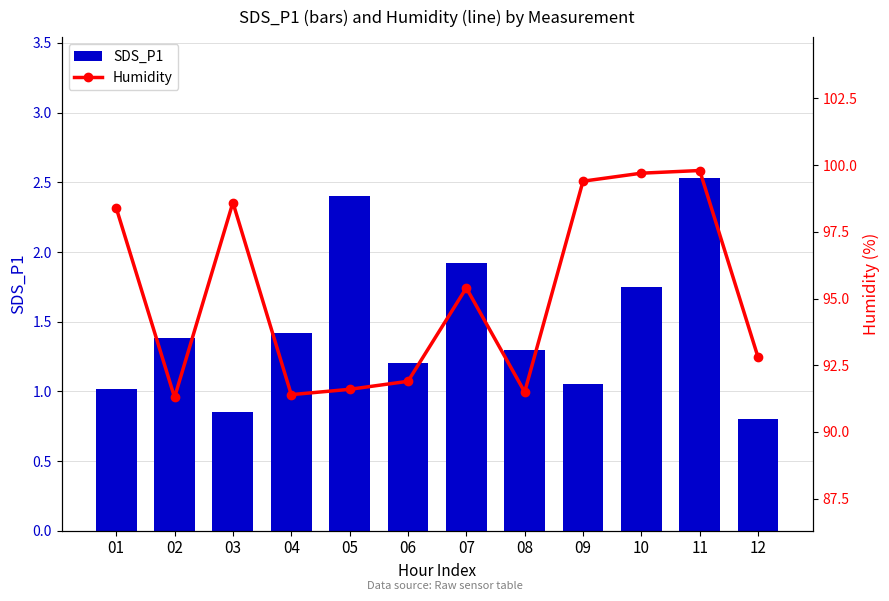

List the series in order of their peak value, highest first.

Humidity, SDS_P1